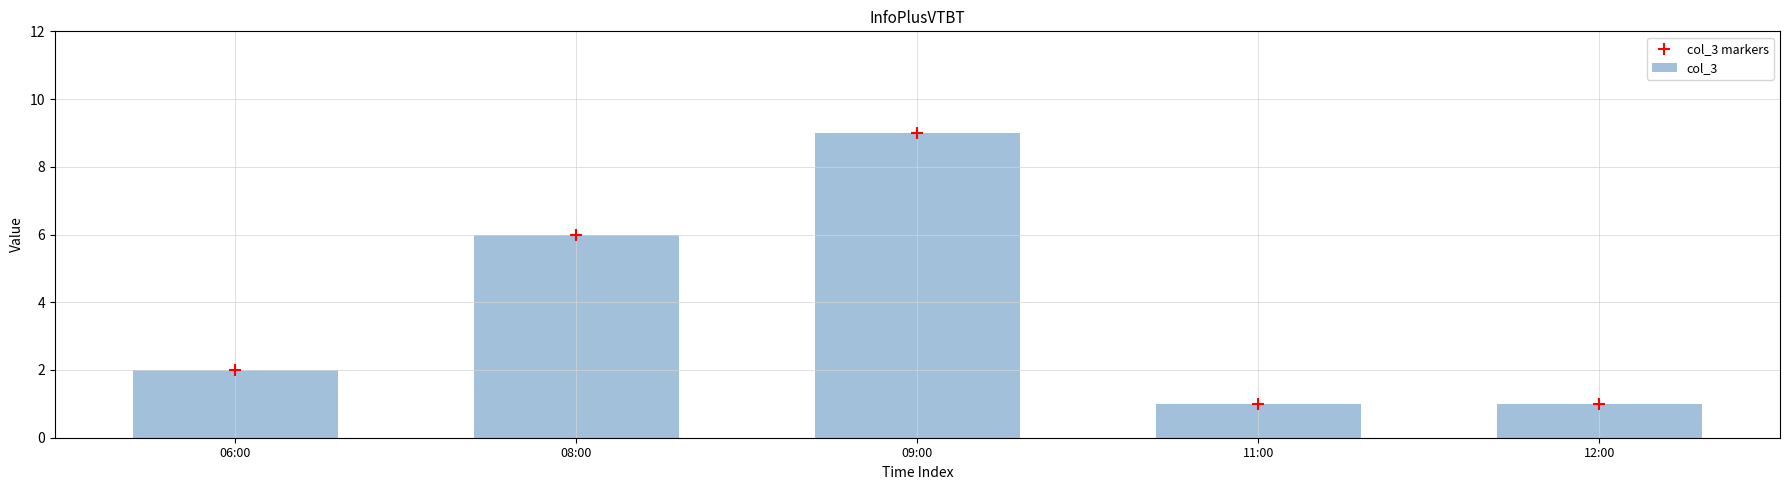

Which series reaches the maximum Y coordinate?

col_3